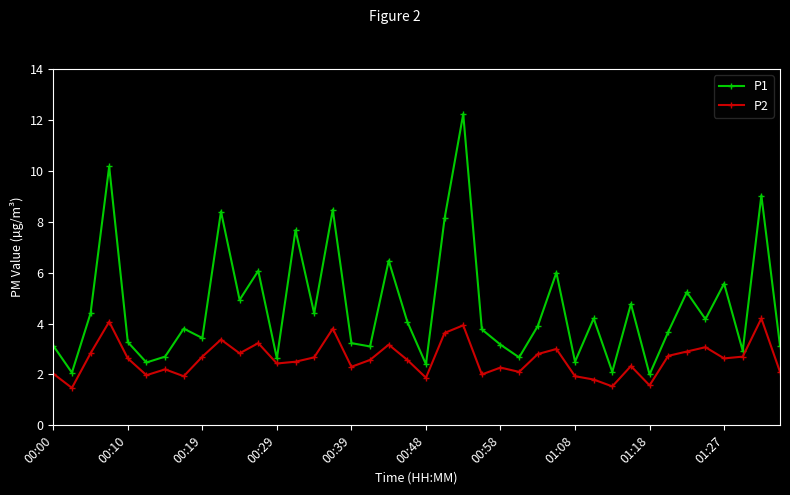

What is the value of the P1 point at the 30th from the left?

4.2